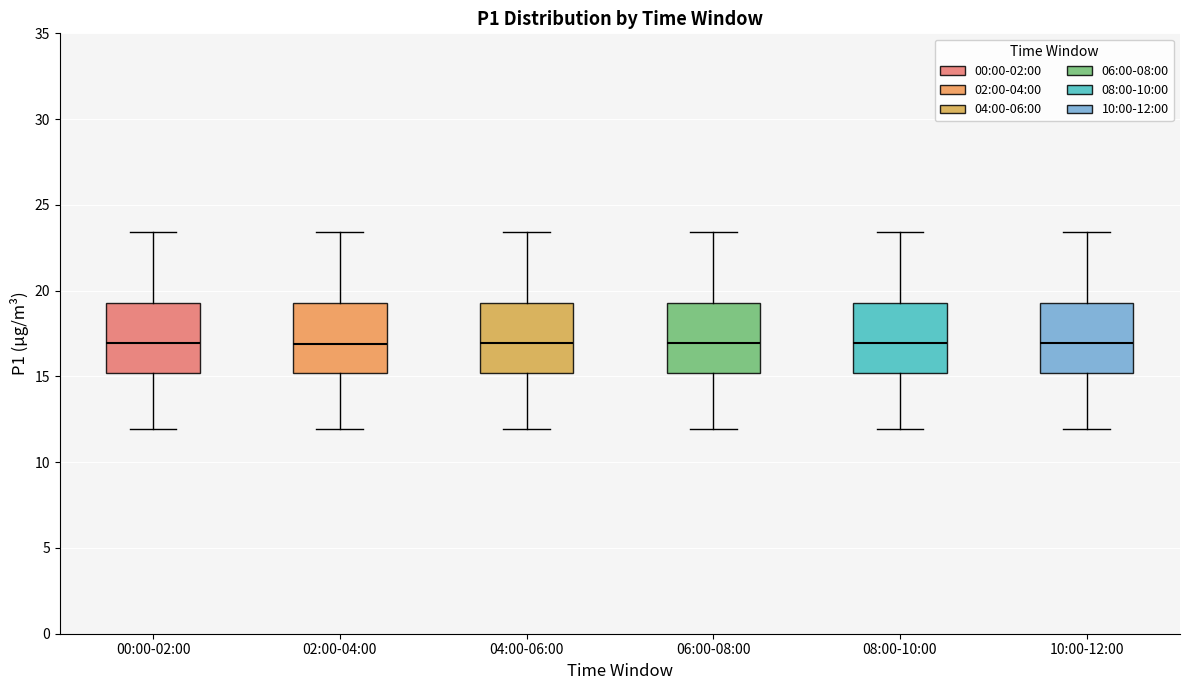

Reading left to right, read every box against the y-axis: the position of its median line, the range the box covers, and the ends of its whiskers. The values are not printed on the chart, so give them approximately, as read against the axis.

00:00-02:00: median 17.0, box 15.0 to 19.5, whiskers 12.0 to 23.5
02:00-04:00: median 17.0, box 15.0 to 19.5, whiskers 12.0 to 23.5
04:00-06:00: median 17.0, box 15.0 to 19.5, whiskers 12.0 to 23.5
06:00-08:00: median 17.0, box 15.0 to 19.5, whiskers 12.0 to 23.5
08:00-10:00: median 17.0, box 15.0 to 19.5, whiskers 12.0 to 23.5
10:00-12:00: median 17.0, box 15.0 to 19.5, whiskers 12.0 to 23.5